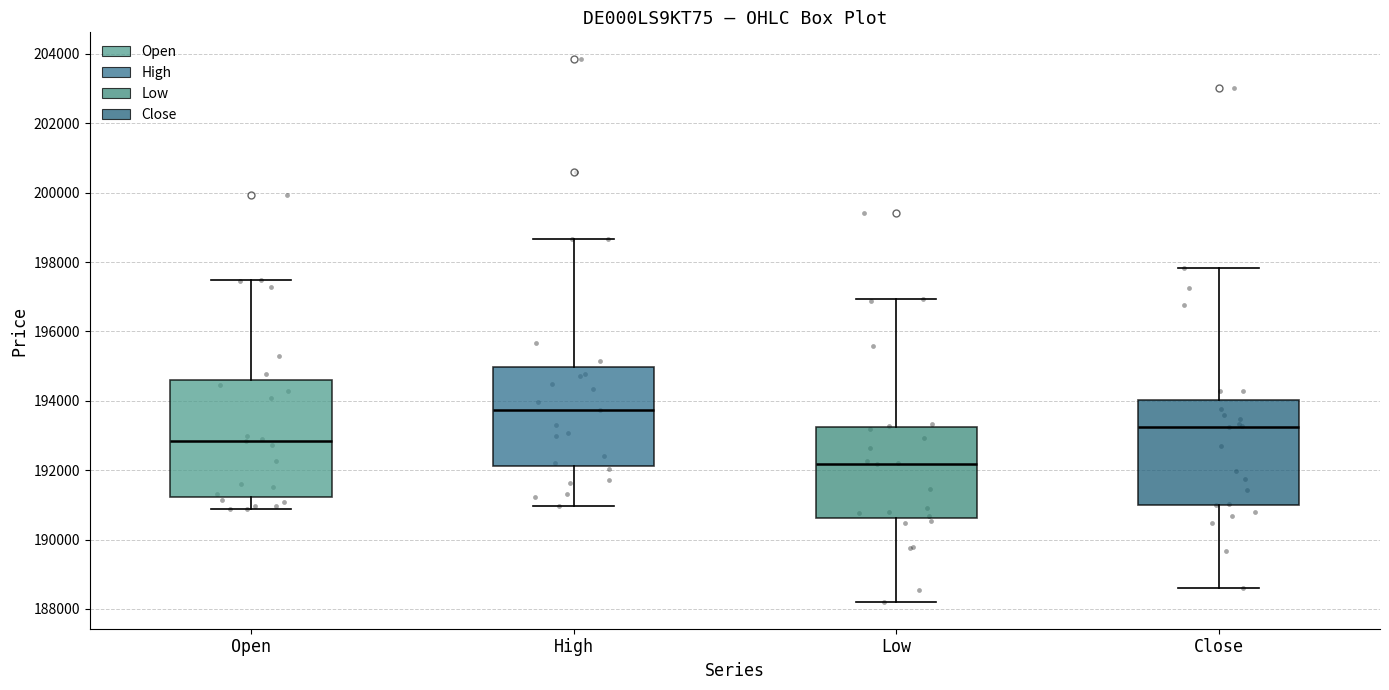

Reading left to right, read every box against the y-axis: the position of its median line, the range the box covers, and the ends of its whiskers. The values are not printed on the chart, so give them approximately, as read against the axis.

Open: median 192800, box 191200 to 194600, whiskers 190800 to 197400
High: median 193800, box 192200 to 195000, whiskers 191000 to 198600
Low: median 192200, box 190600 to 193200, whiskers 188200 to 197000
Close: median 193200, box 191000 to 194000, whiskers 188600 to 197800